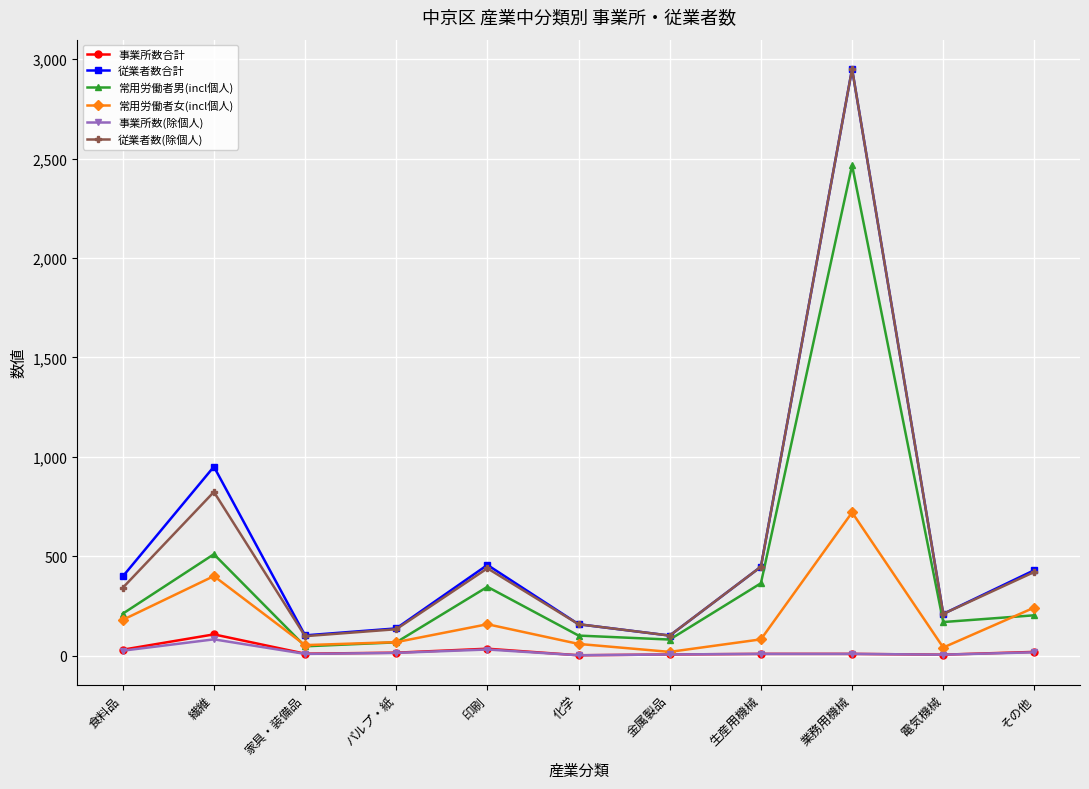

Which label corresponds to the largest value in the chart?

業務用機械